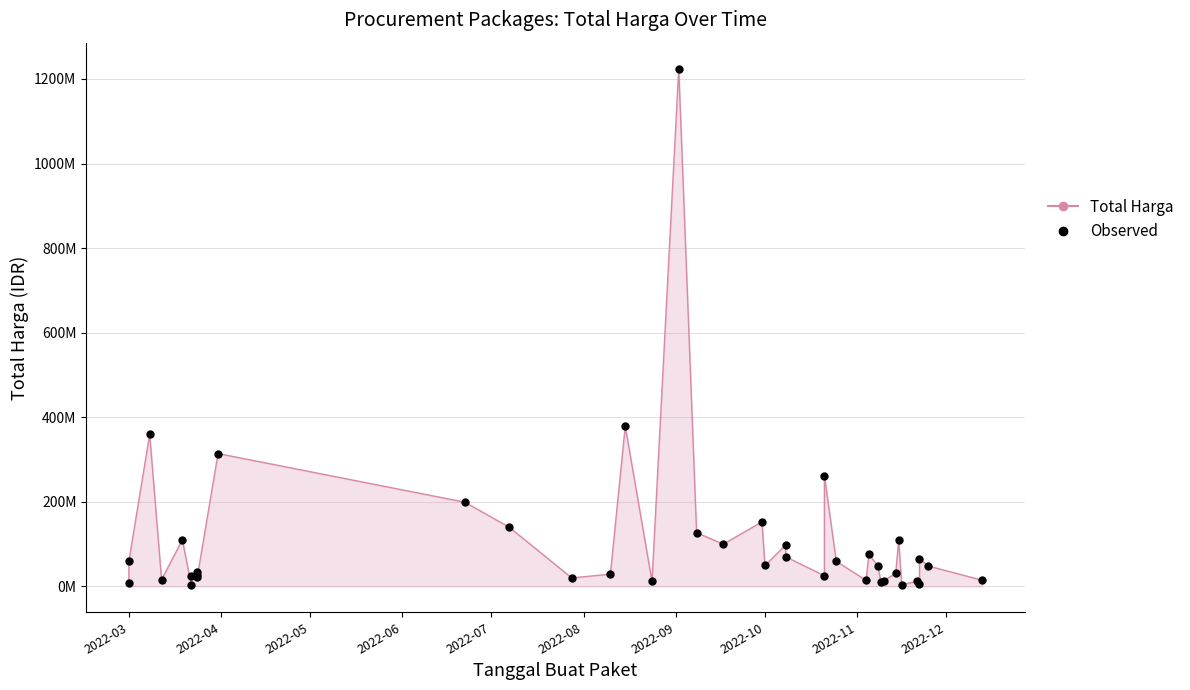

At how many categories does at least one series exceed 152771777?

6